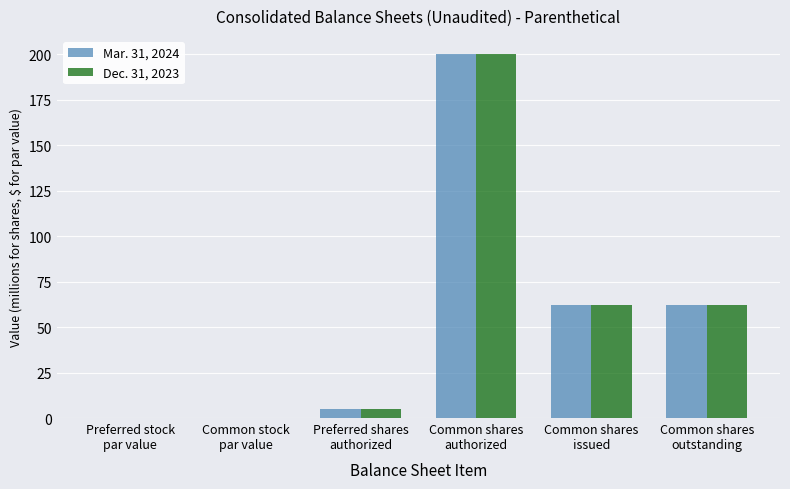

How many values in the Dec. 31, 2023 series exceed 61?

3